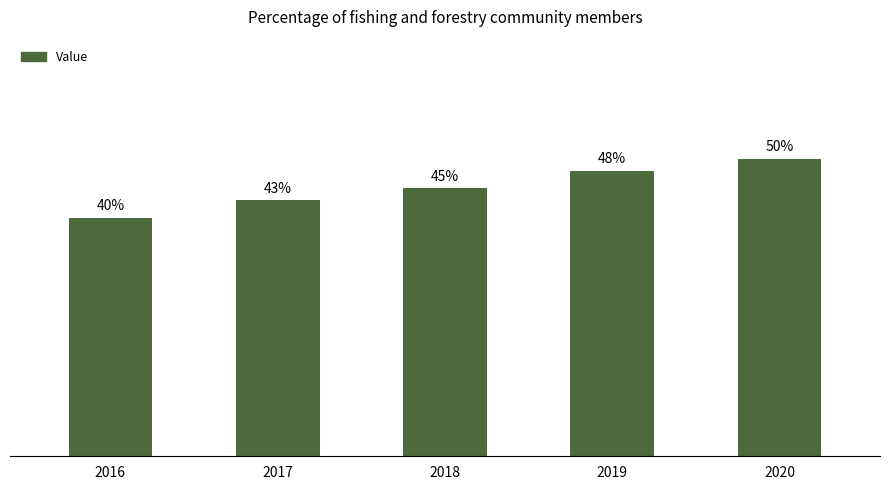

Are the bars grouped side by side (vs. stacked)?

No